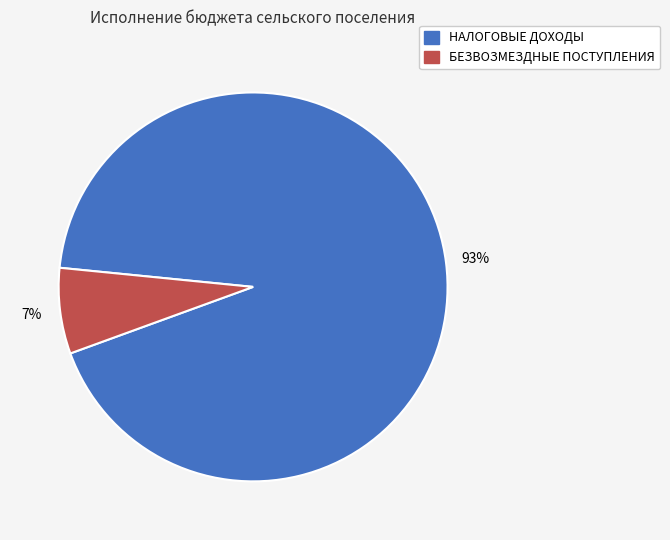

To the nearest percent, what is the difference between the largest and smallest slice percentages?

86%